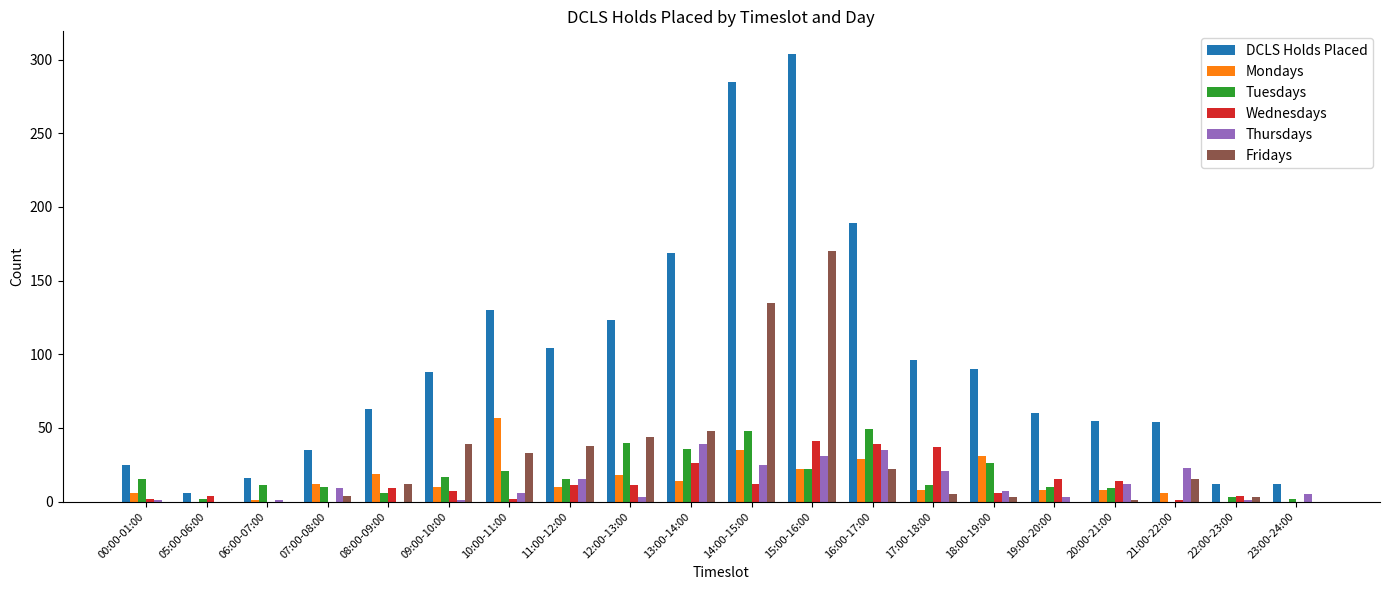

How many categories are shown in the chart?

20